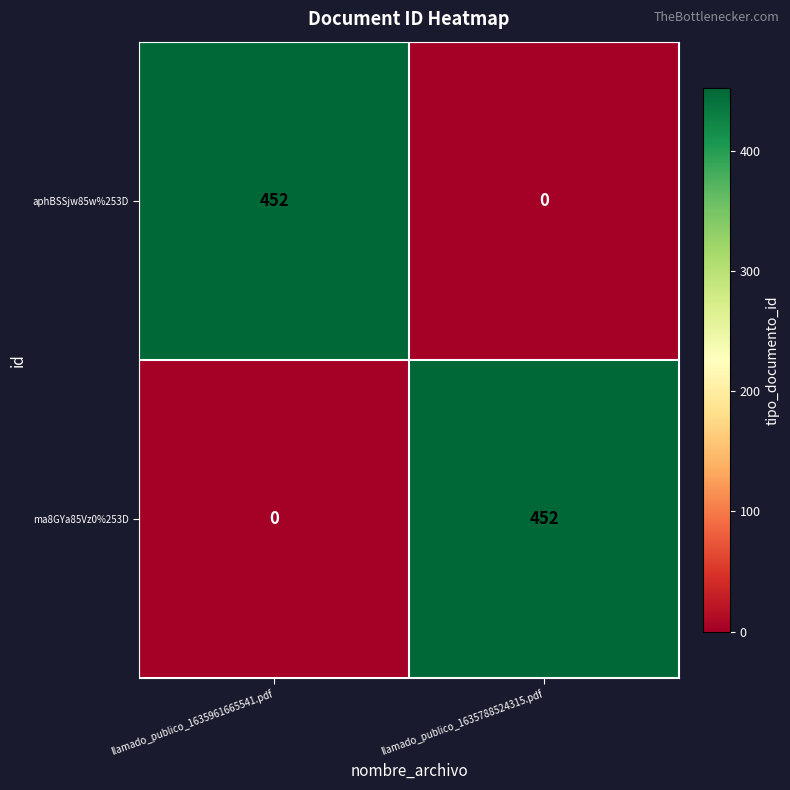

Where is ma8GYa85Vz0%253D nearest to the value 226?

llamado_publico_1635961665541.pdf